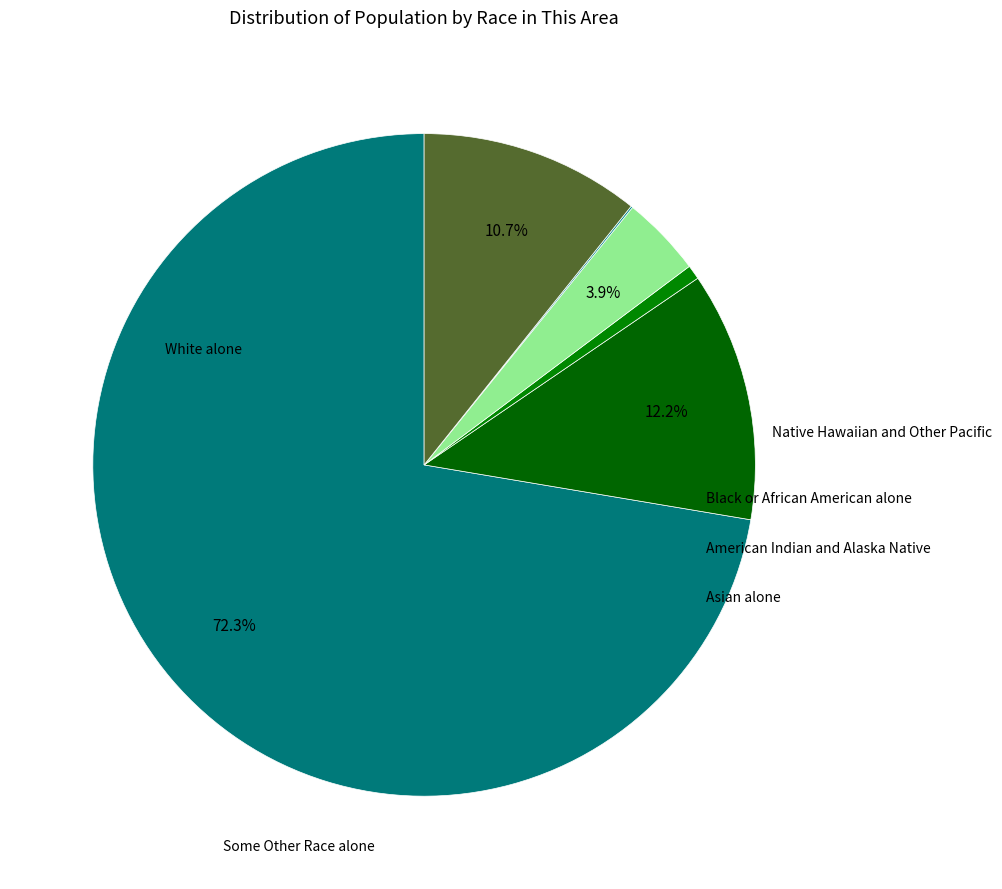

To the nearest percent, what is the difference between the largest and smallest slice percentages?

72%